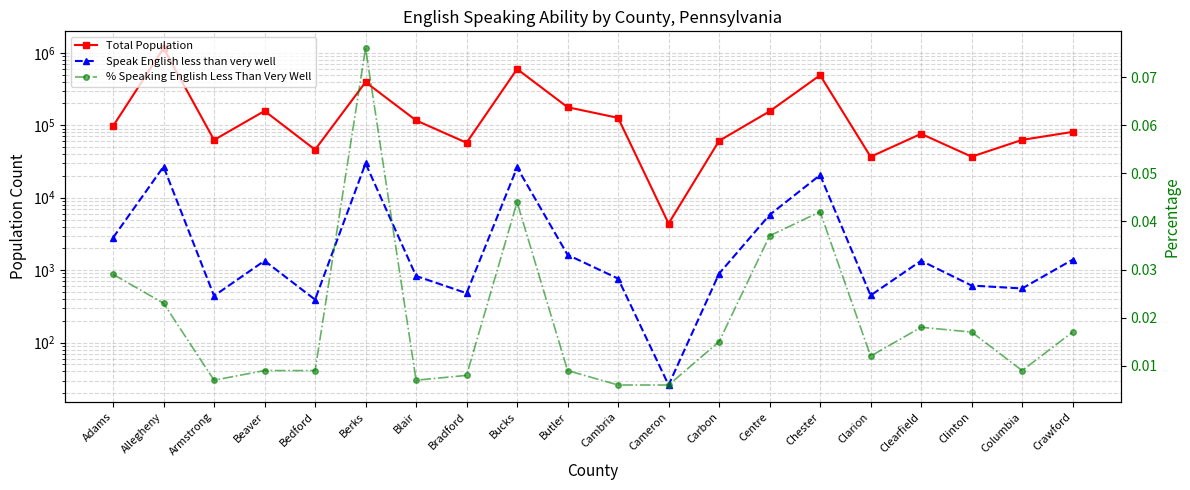

What is the sum of all % Speaking English Less Than Very Well values?

0.4